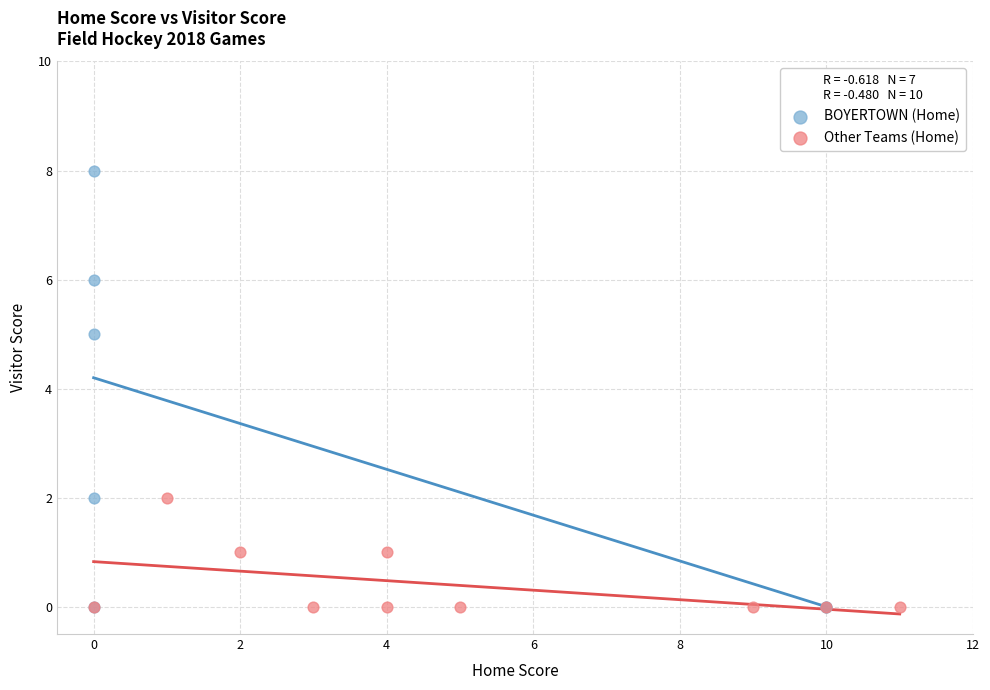

Which series has the widest spread of Y values?

BOYERTOWN (Home)